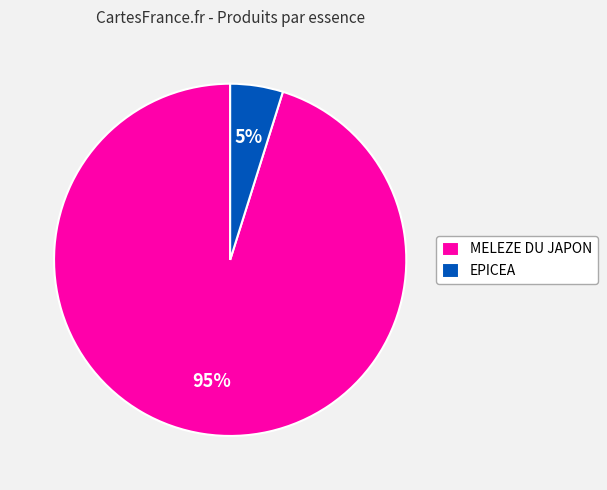

Count the number of slices in the pie.

2